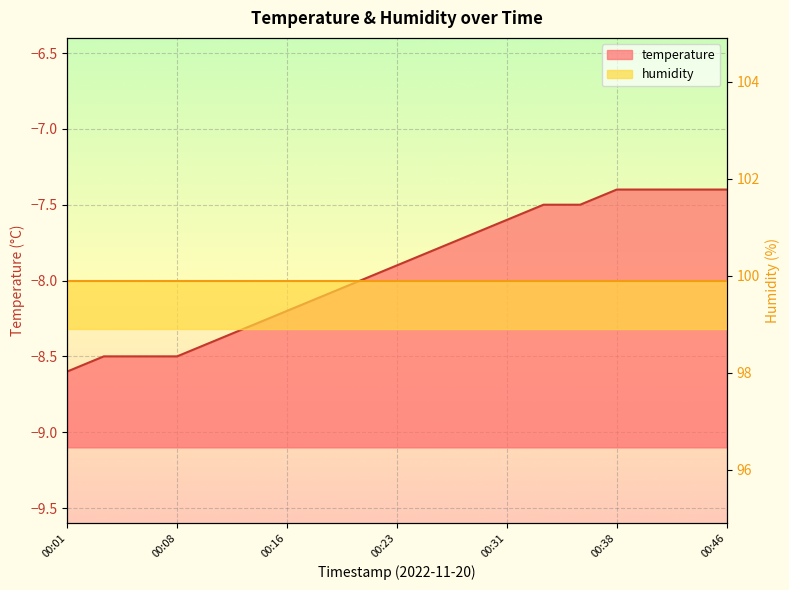

List the labels in order of value, smallest first.

00:01, 00:03, 00:06, 00:08, 00:11, 00:13, 00:16, 00:18, 00:21, 00:23, 00:26, 00:28, 00:31, 00:33, 00:36, 00:38, 00:41, 00:43, 00:46